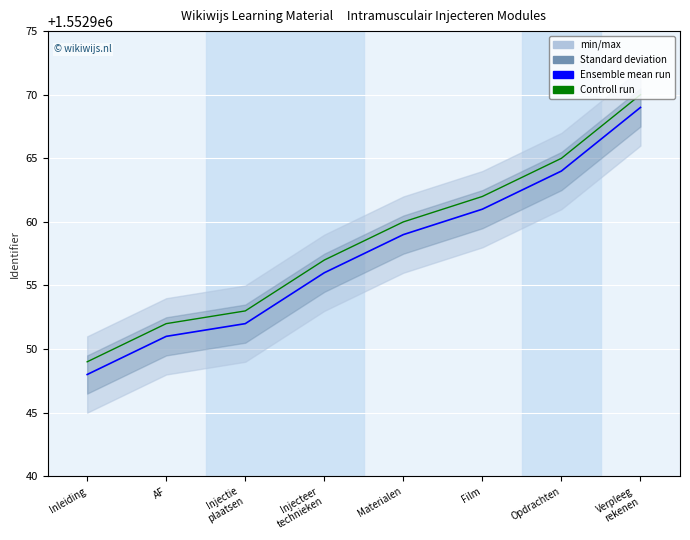

What is the total value across all series at Materialen?

3105919